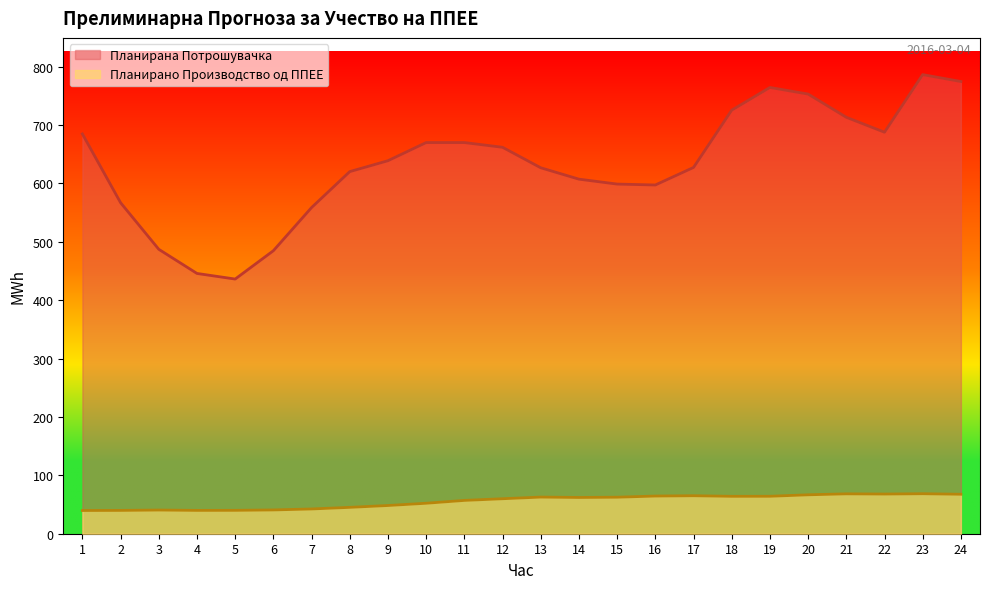

What is the difference between the Планирано Производство од ППЕЕ values at 7 and 23?

26.1